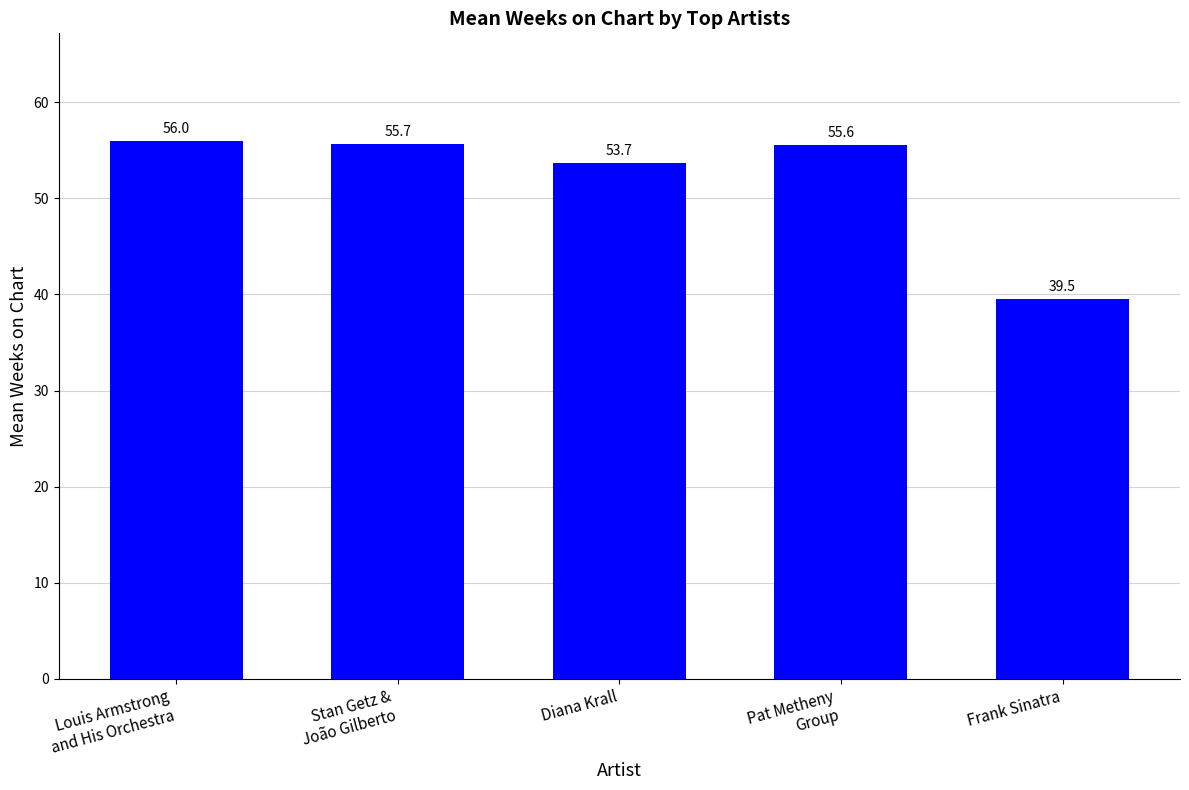

The value at Stan Getz &
João Gilberto is 55.7. True or false?

True